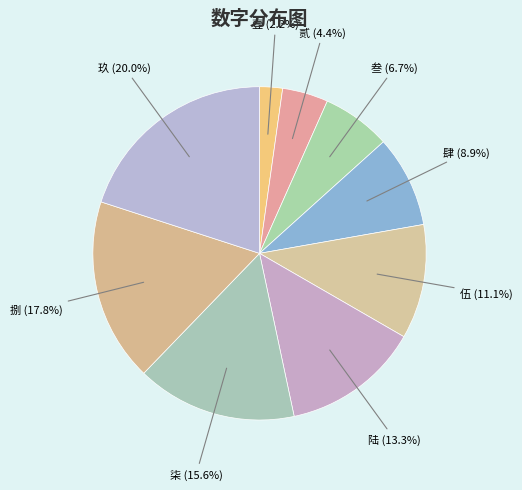

Between 叁 and 伍, which is larger?

伍